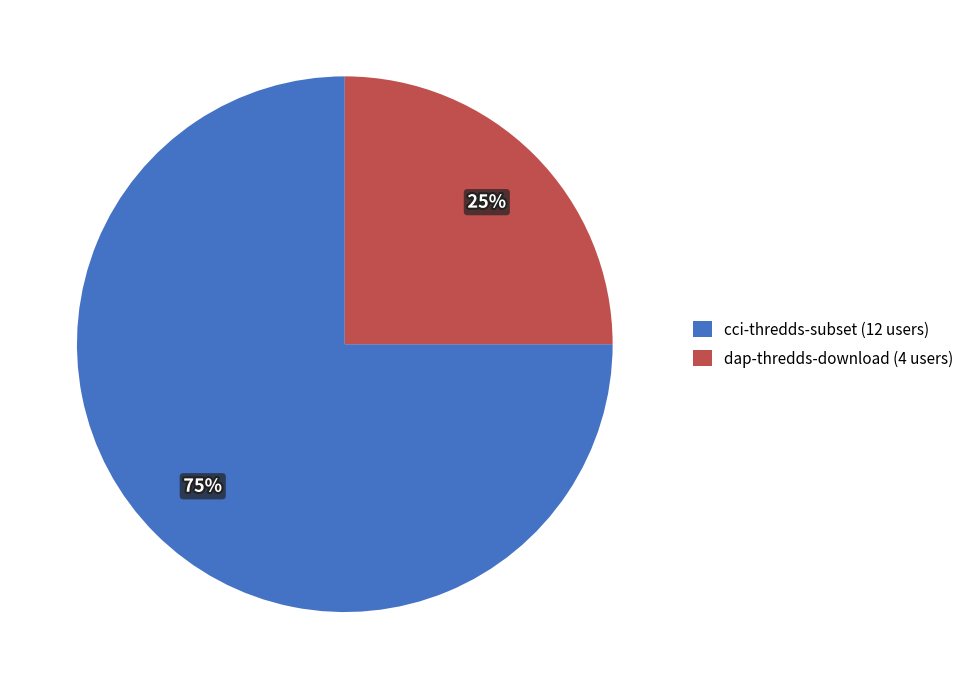

Approximately how many times larger is the value at cci-thredds-subset compared to dap-thredds-download?

3.0